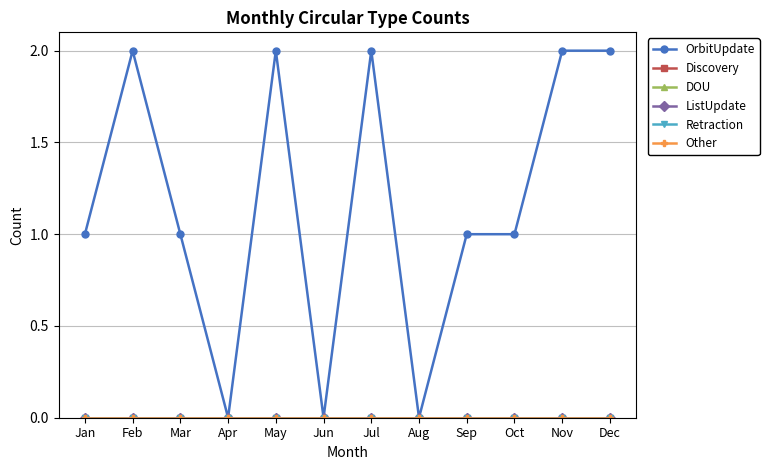

Reading right to left, extract all data points from this chart.

OrbitUpdate: 2	2	1	1	0	2	0	2	0	1	2	1
Discovery: 0	0	0	0	0	0	0	0	0	0	0	0
DOU: 0	0	0	0	0	0	0	0	0	0	0	0
ListUpdate: 0	0	0	0	0	0	0	0	0	0	0	0
Retraction: 0	0	0	0	0	0	0	0	0	0	0	0
Other: 0	0	0	0	0	0	0	0	0	0	0	0